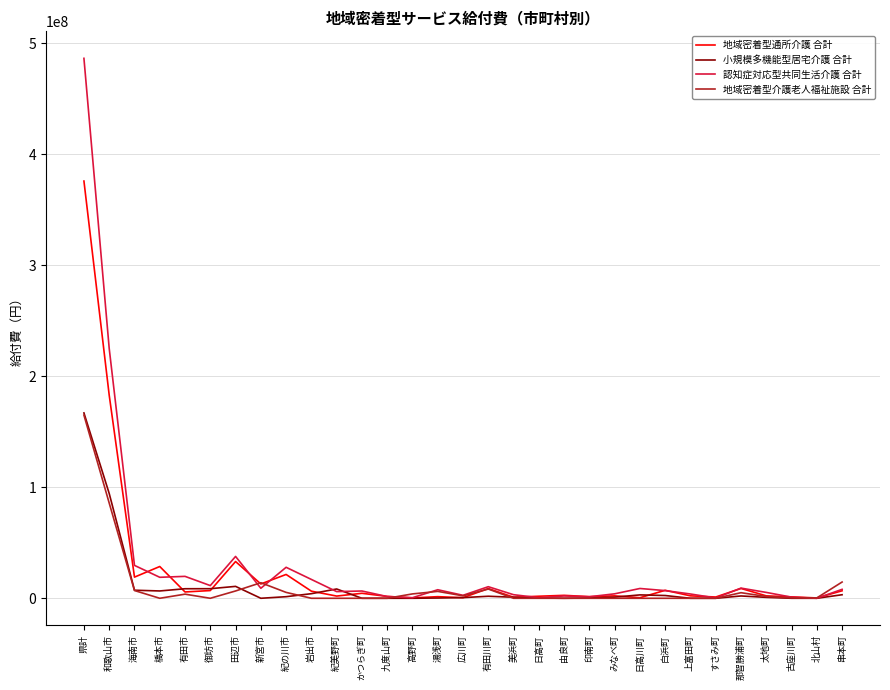

What is the spread (max minus min) of values at 美浜町?

3219886